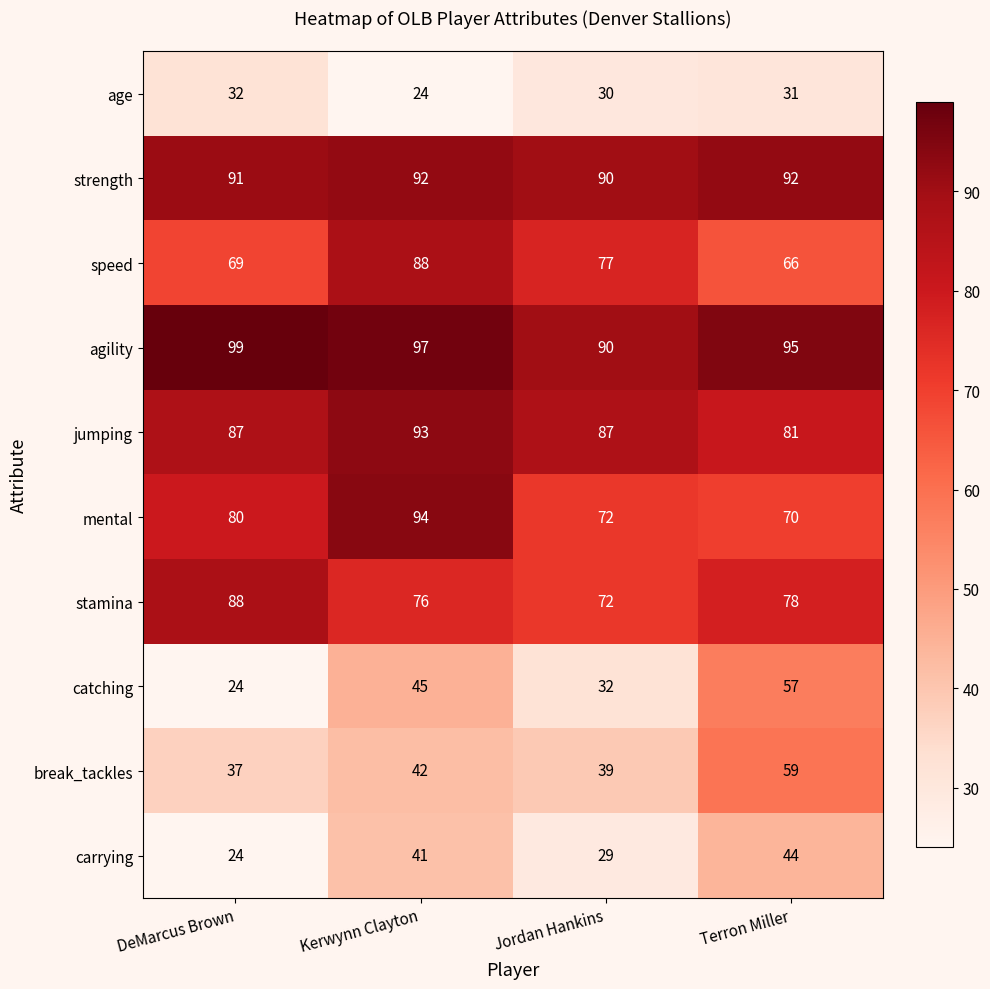

Count the number of categories in the chart.

4